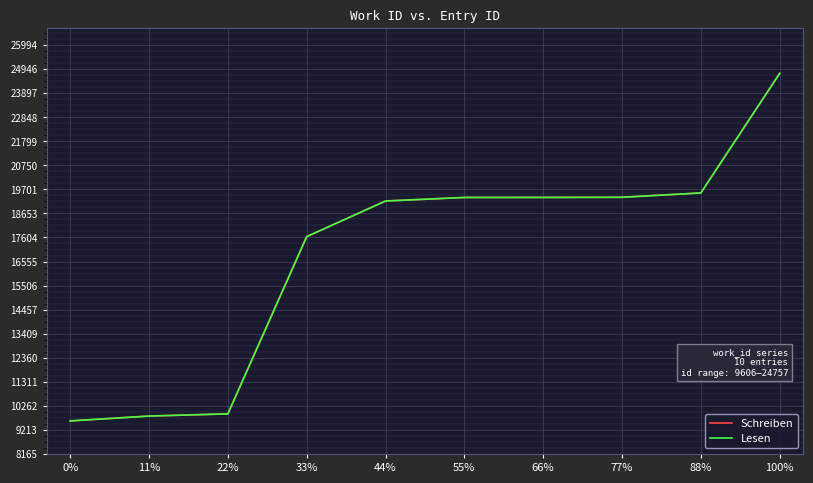

Does the chart have visible grid lines?

Yes